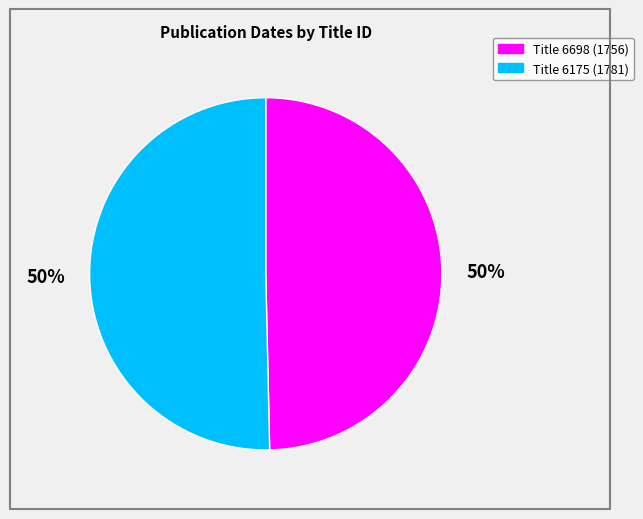

Is there a majority slice in this chart?

Yes